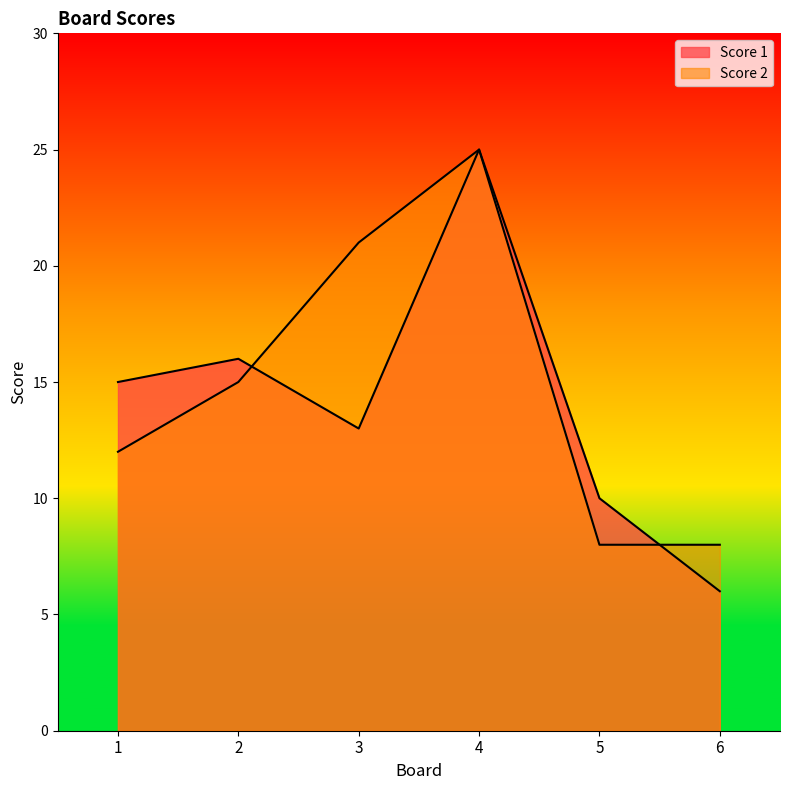

How many lines are shown in the chart?

2